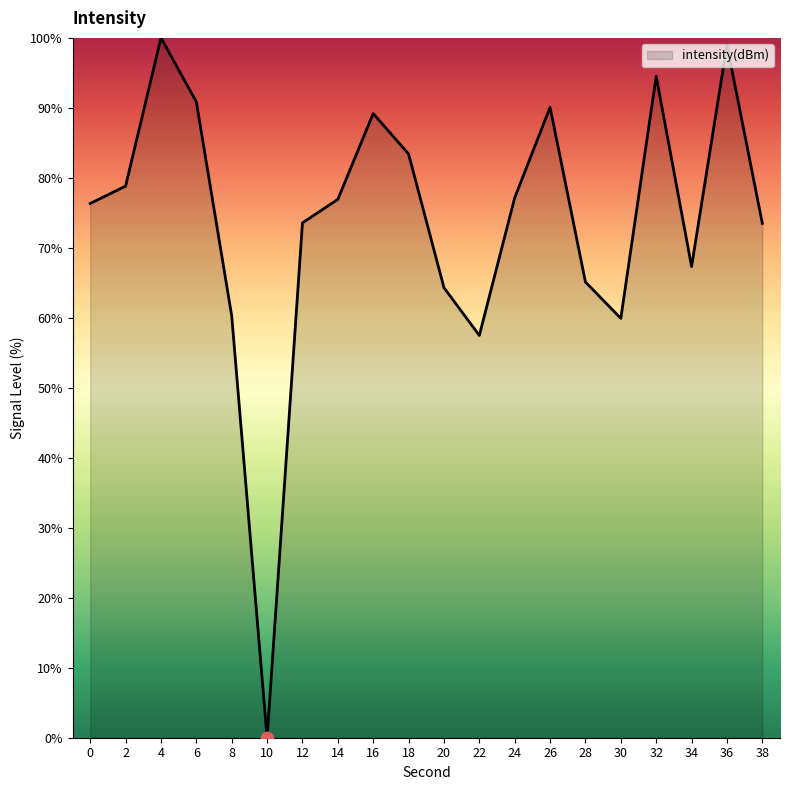

Between 14 and 30, which is larger?

14